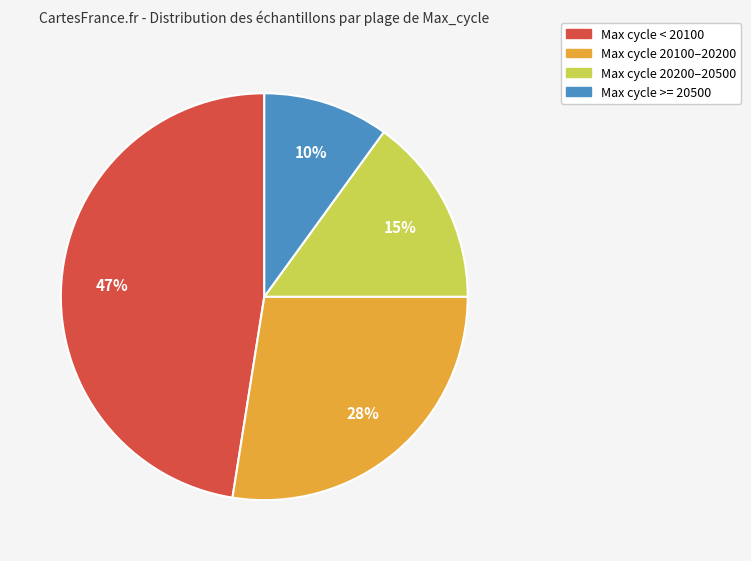

Does any single category account for the majority?

No